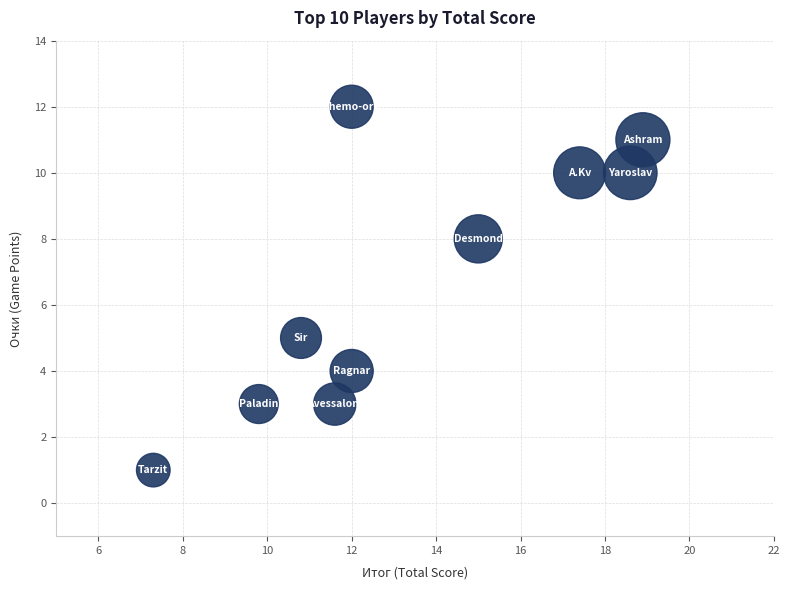

What is the range of Y values (max minus min)?

11